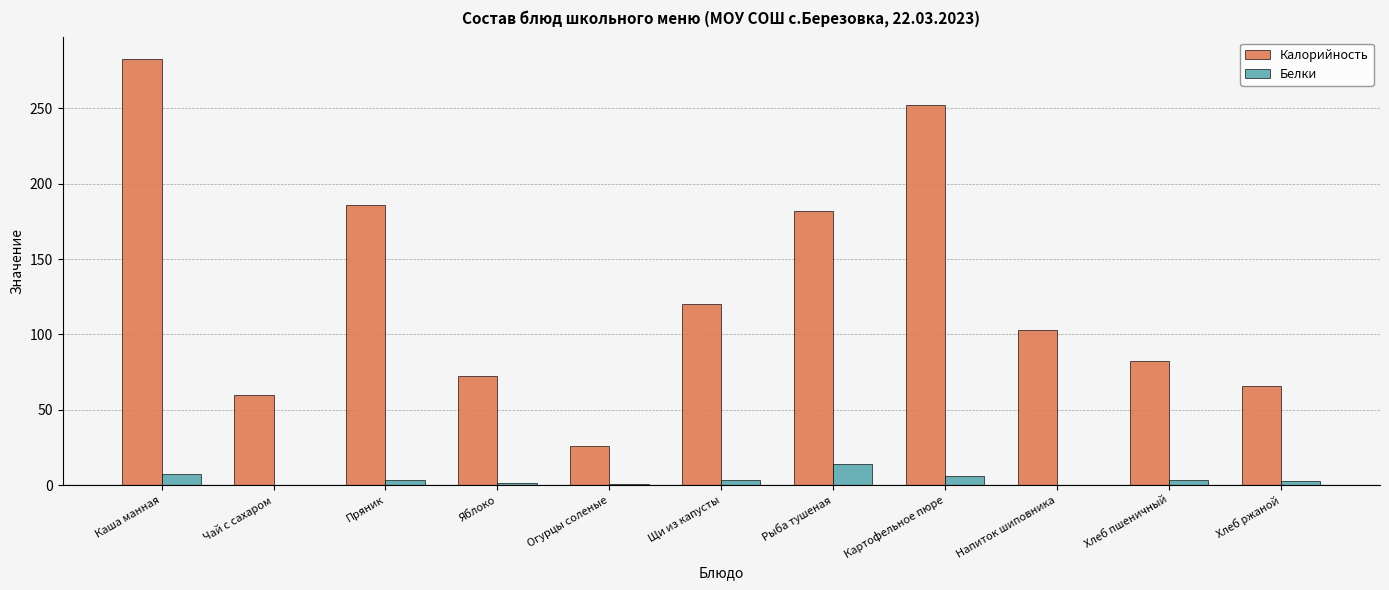

What are all the series names shown in the legend?

Калорийность, Белки